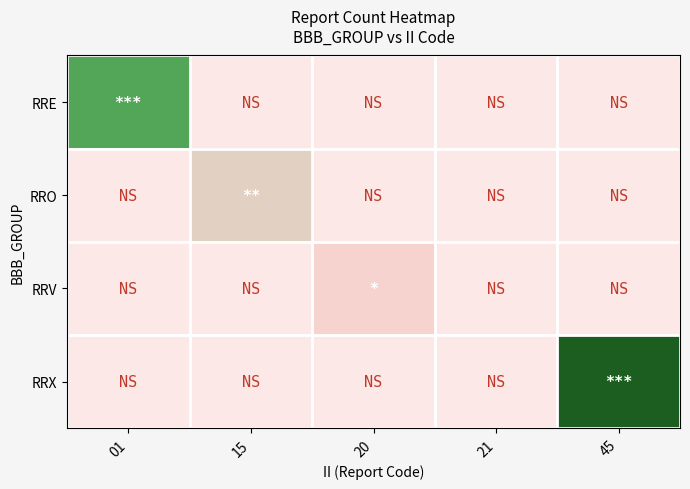

Rank the series at 15 from highest to lowest value.

RRO, RRE, RRV, RRX